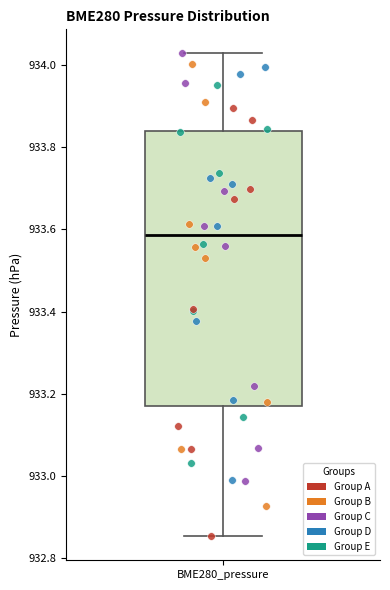

Read this box plot against the y-axis: the position of the median line, the range covered by the box, and the ends of both whiskers. The values are not printed on the chart, so give them approximately, as read against the axis.

median 933.58, box 933.18 to 933.84, whiskers 932.86 to 934.02